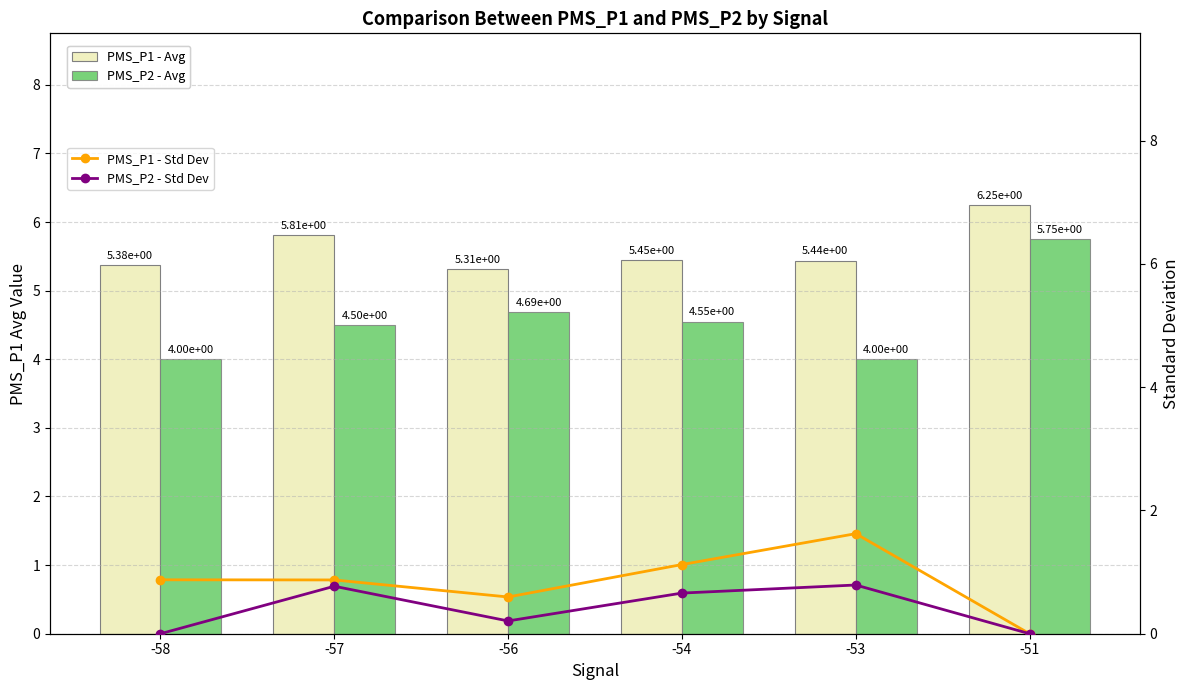

How many PMS_P2 - Std Dev values are between 0 and 1?

6